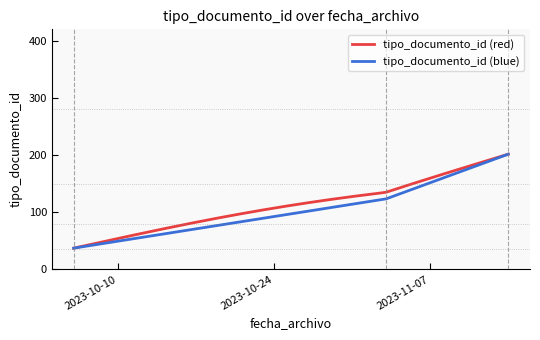

What is the maximum value for tipo_documento_id (red)?

201.5